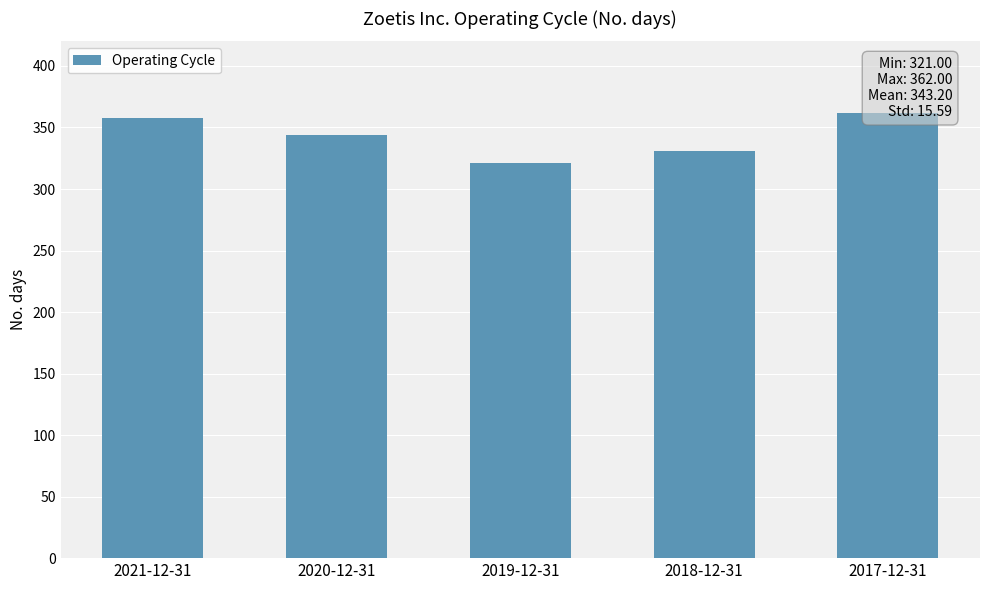

Reading left to right, transcribe all the data shown in this chart.

2021-12-31=358	2020-12-31=344	2019-12-31=321	2018-12-31=331	2017-12-31=362